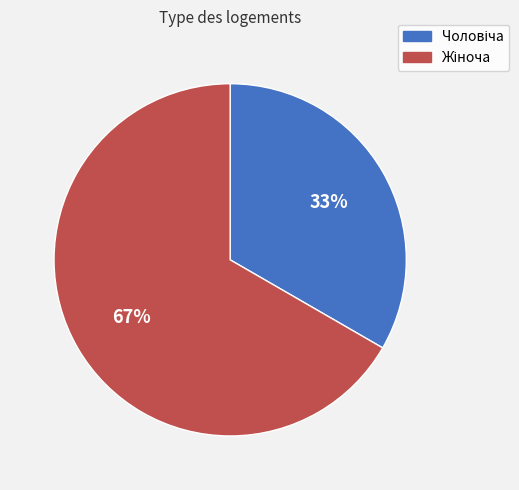

Is there any slice that represents more than half of the pie?

Yes